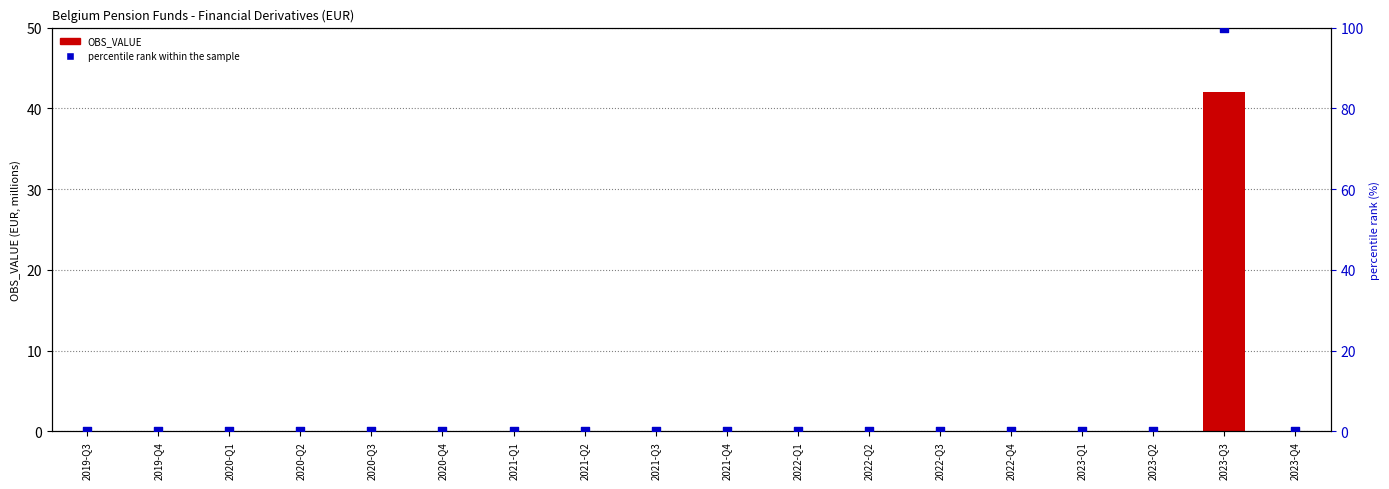

Is the value of OBS_VALUE at 2020-Q1 greater than the value of percentile rank within the sample at 2021-Q3?

No